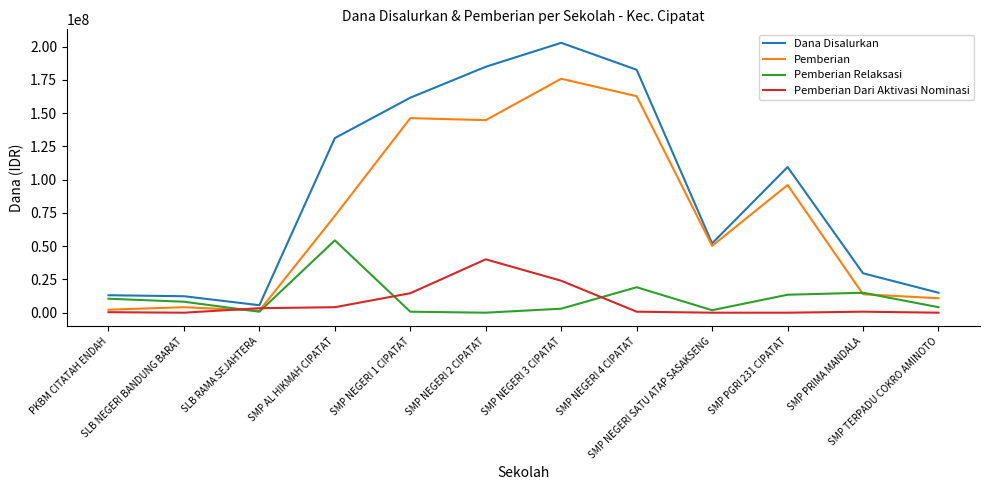

Which series has the widest spread of values?

Dana Disalurkan